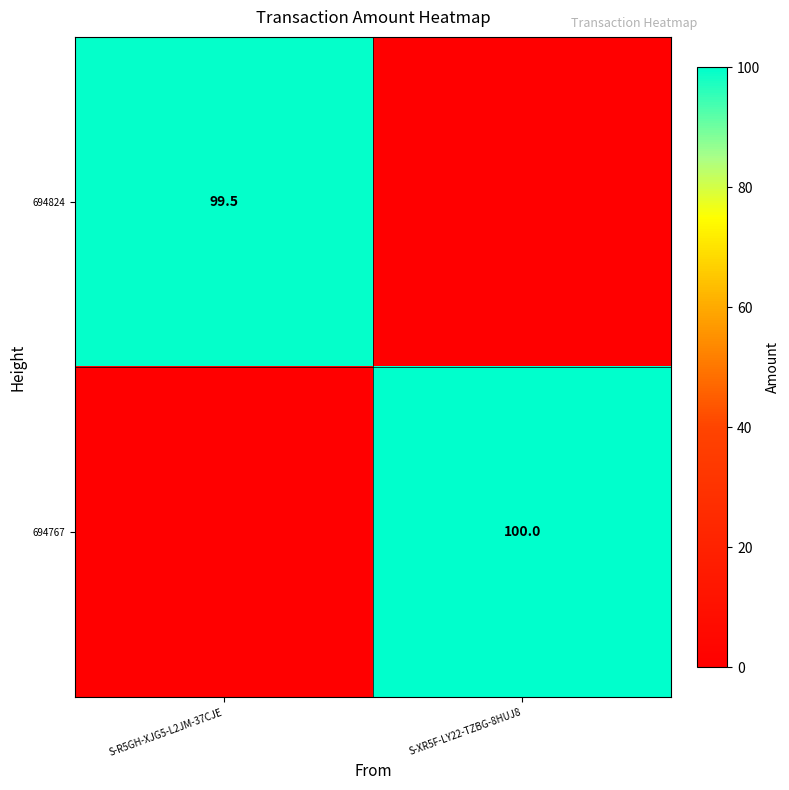

The 694767 series shows 173.3 at S-XR5F-LY22-TZBG-8HUJ8. True or false?

False